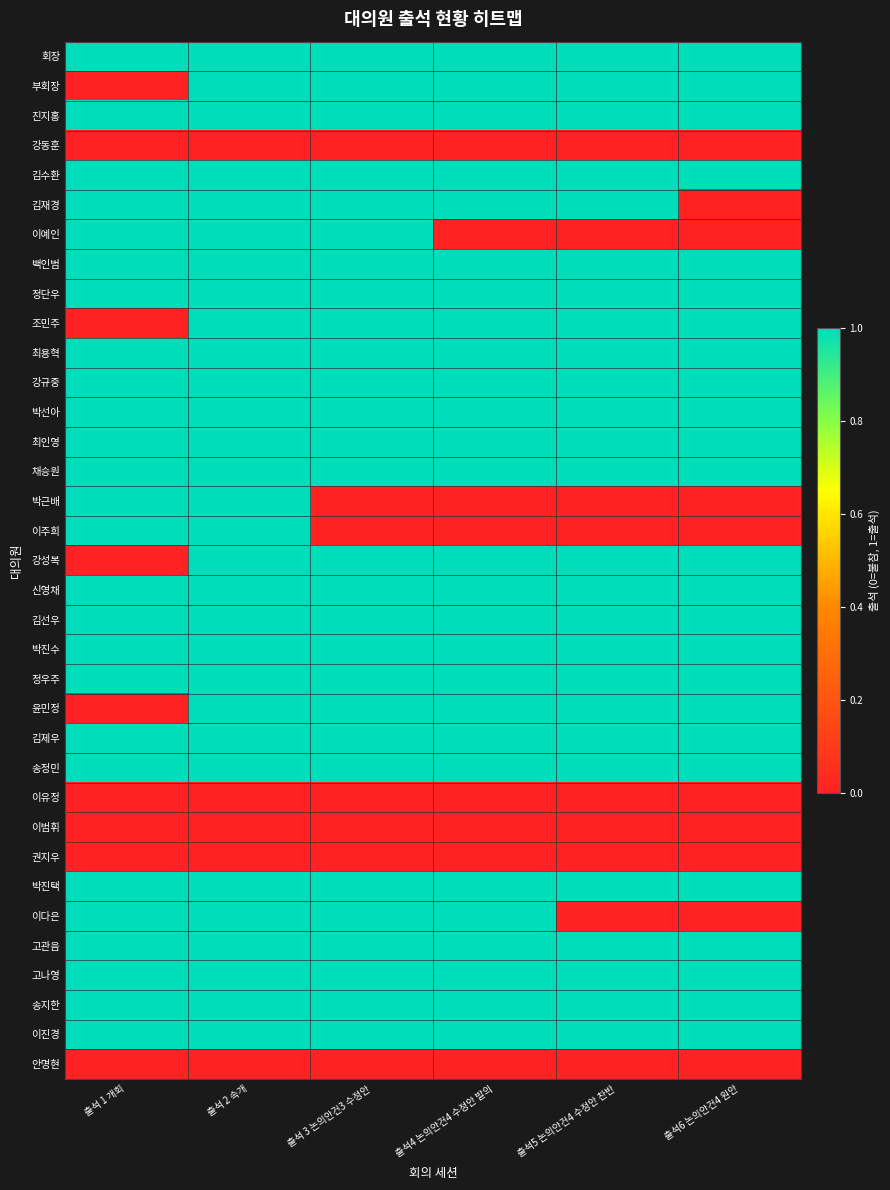

At which category is the sum across all series the highest?

출석 2 속개